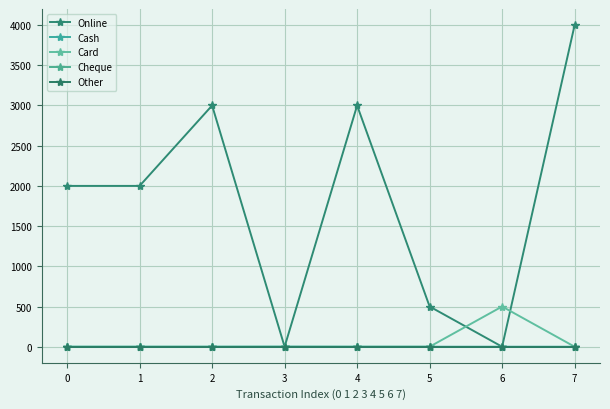

At how many categories does at least one series exceed 2909?

3